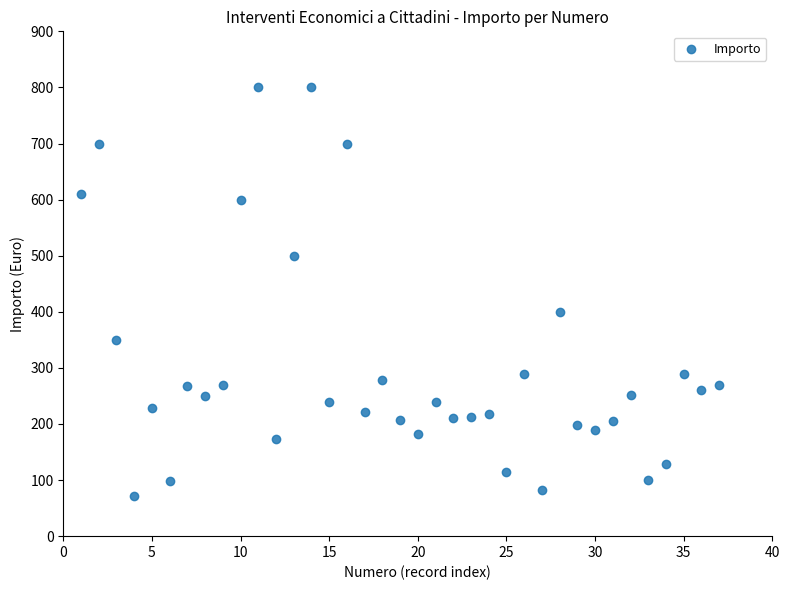

What is the range of Y values (max minus min)?

728.0